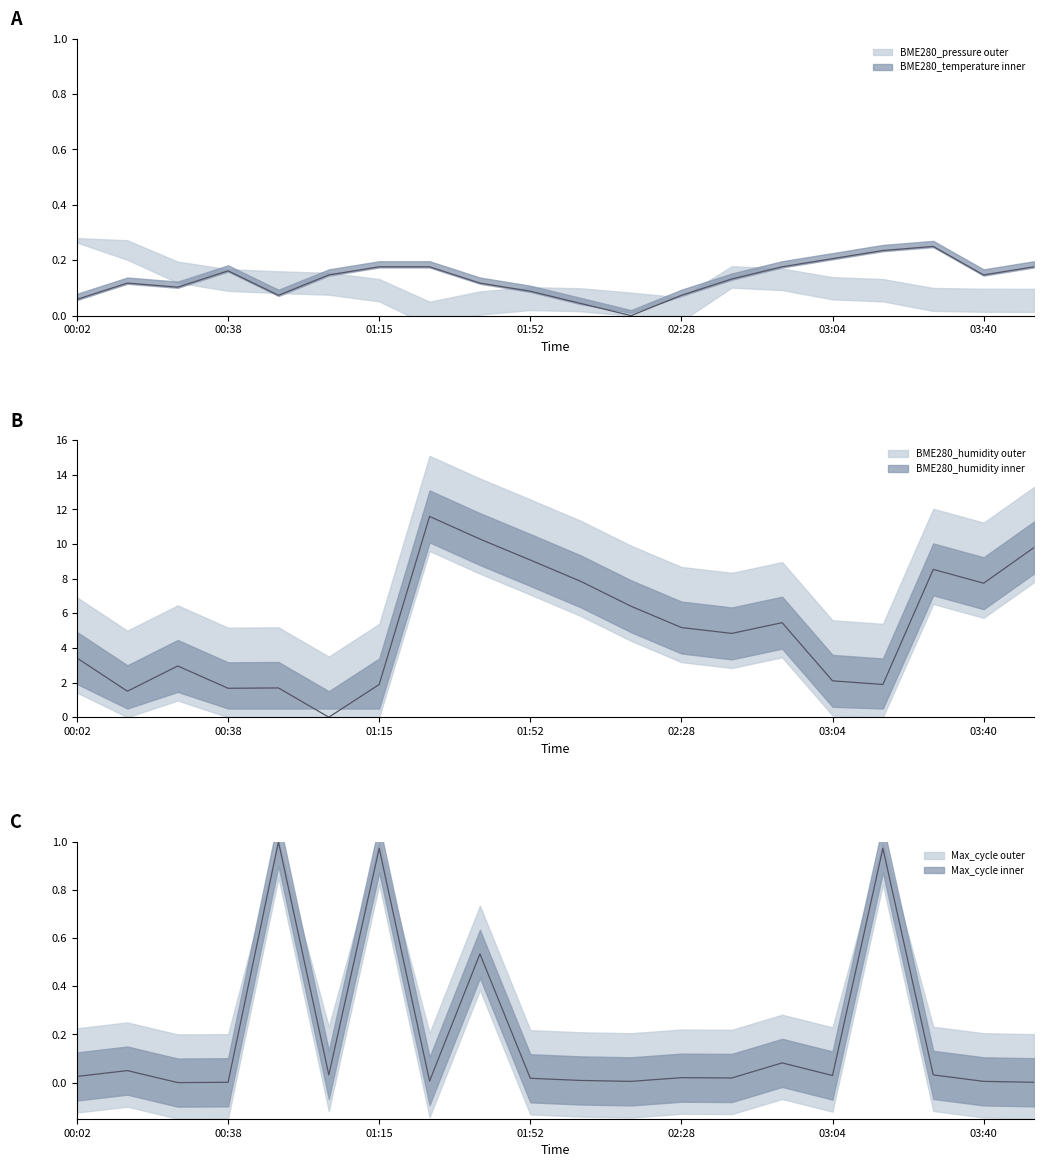

At which category does BME280_temperature reach its first local peak?

00:14